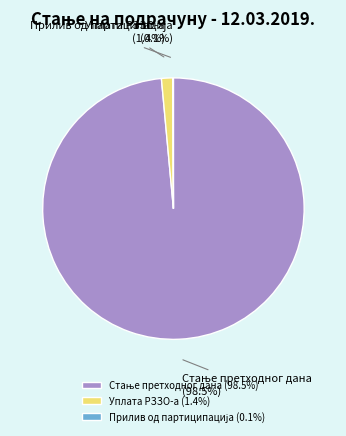

Is there any slice that represents more than half of the pie?

Yes